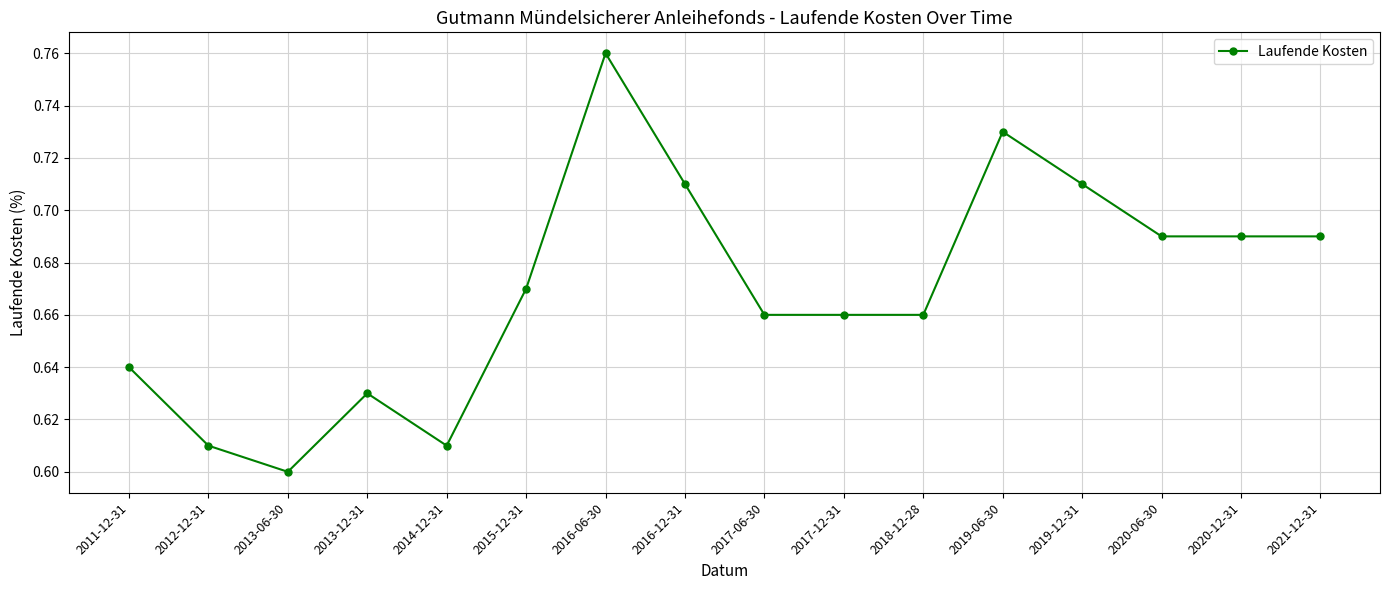

Which label corresponds to the smallest value in the chart?

2013-06-30